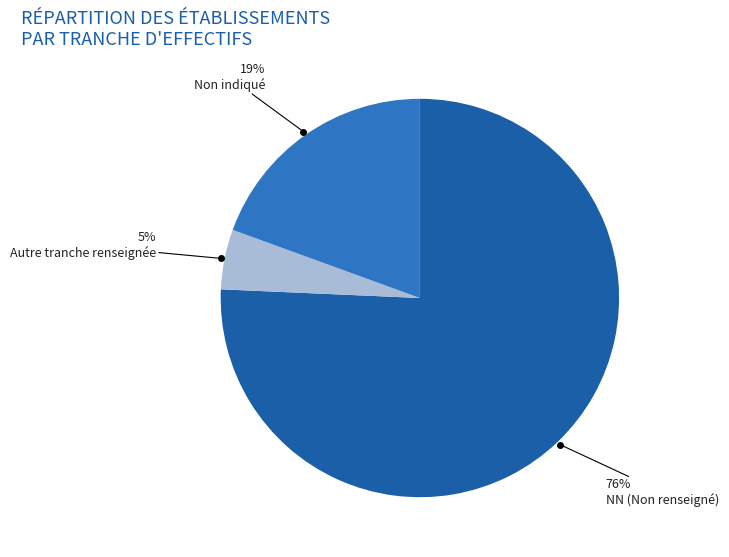

Is there a majority slice in this chart?

Yes